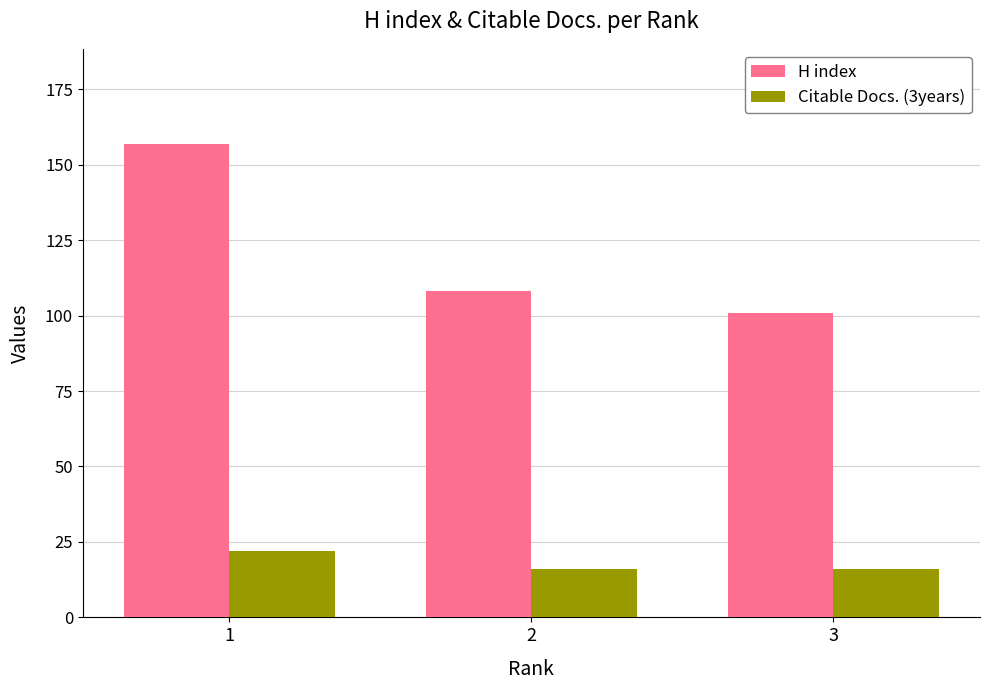

How many distinct data groups are displayed?

2